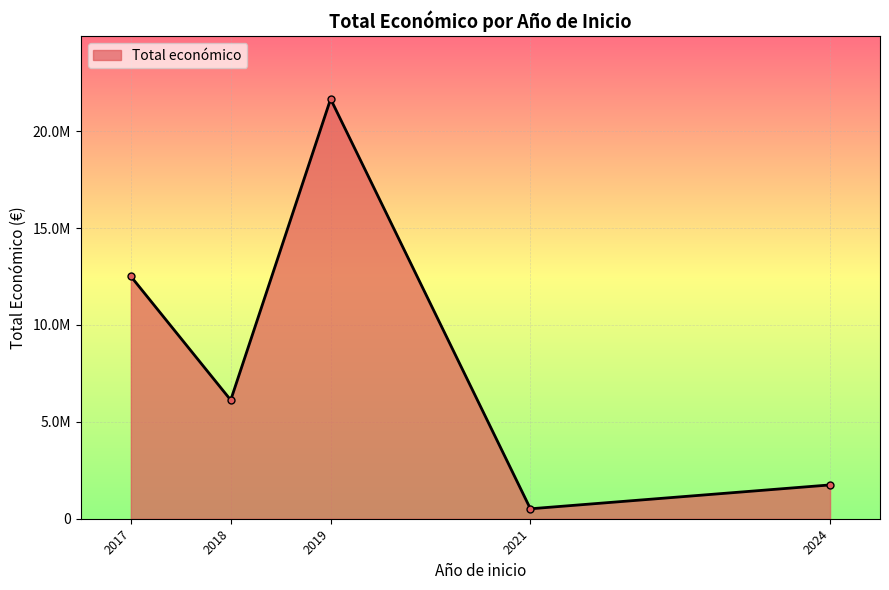

Does the chart have visible grid lines?

Yes